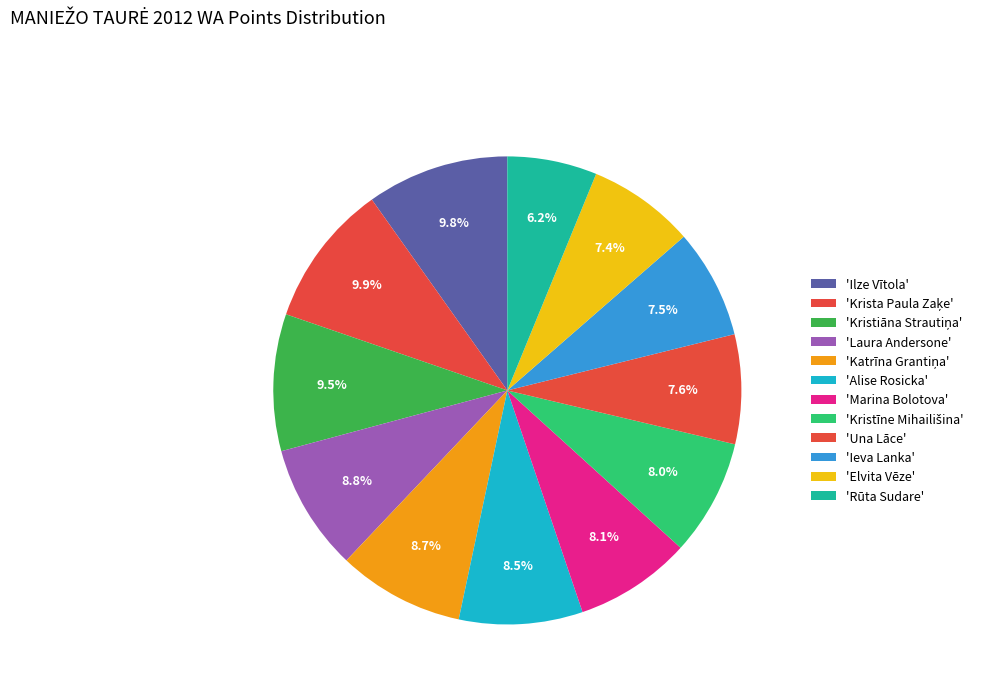

How many segments does this pie chart have?

12